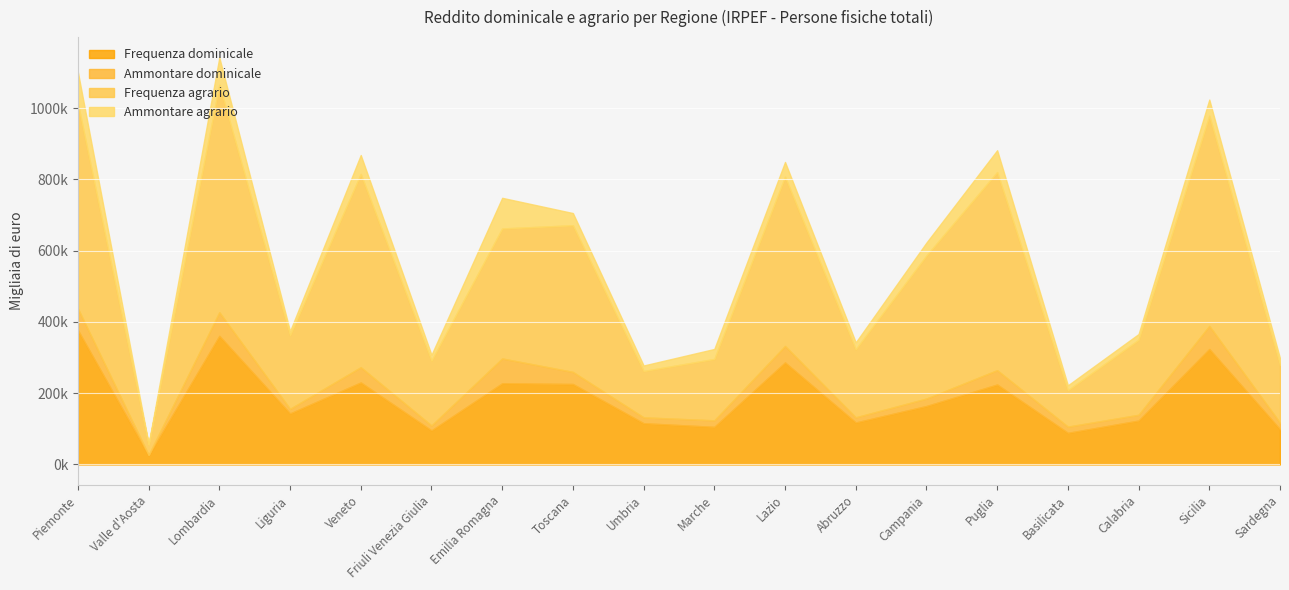

Reading right to left, list all the values displayed in this chart.

Frequenza dominicale: 98830	323967	123149	88742	224290	164035	117809	286237	105521	115702	225799	227838	95541	230124	143153	360832	25406	376876
Ammontare dominicale: 18426	64954	16304	17432	40368	21025	14551	46295	18332	16513	33969	69670	13952	42847	13056	66308	1414	60812
Frequenza agrario: 162346	589648	210476	102103	555804	401299	190971	474668	172270	129962	411449	364804	181909	542126	206282	638117	28877	574924
Ammontare agrario: 18153	45343	16069	13820	61348	36379	19258	41625	28010	15545	34268	85931	16330	53240	11756	76883	1521	88384